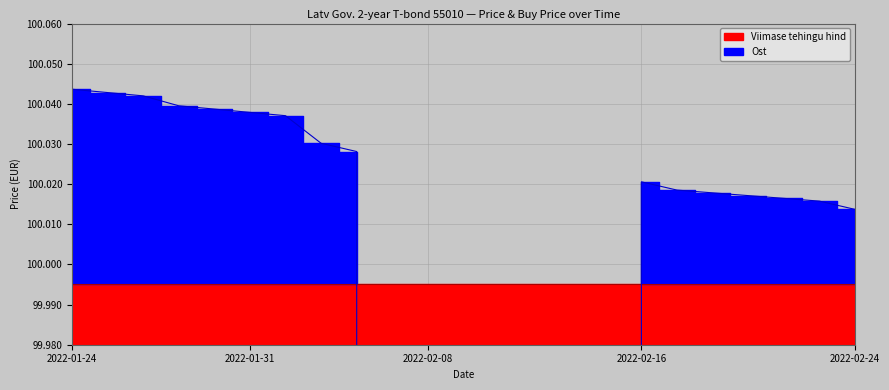

Count the number of values greater than 100.

16